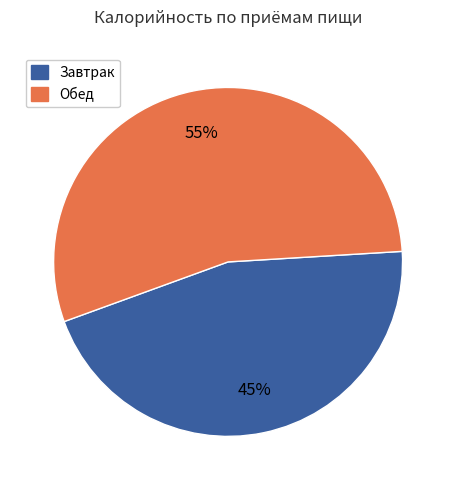

Is there a majority slice in this chart?

Yes